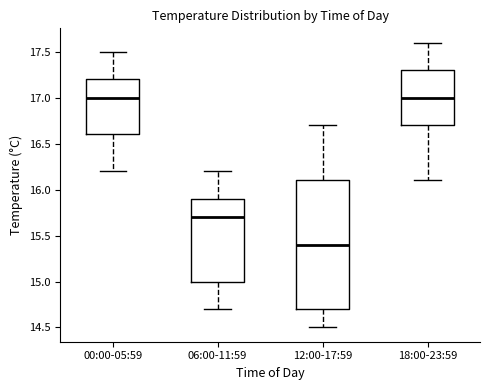

Which box is the tallest, from its lower edge to its upper edge?

12:00-17:59